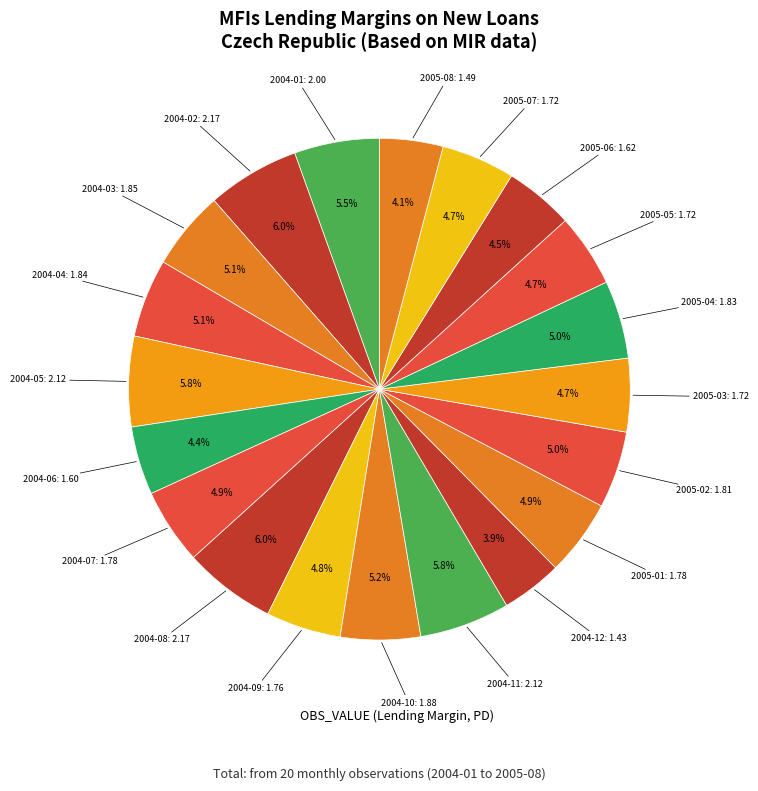

Rank the categories by value from highest to lowest.

2004-02, 2004-08, 2004-05, 2004-11, 2004-01, 2004-10, 2004-03, 2004-04, 2005-04, 2005-02, 2005-01, 2004-07, 2004-09, 2005-07, 2005-03, 2005-05, 2005-06, 2004-06, 2005-08, 2004-12